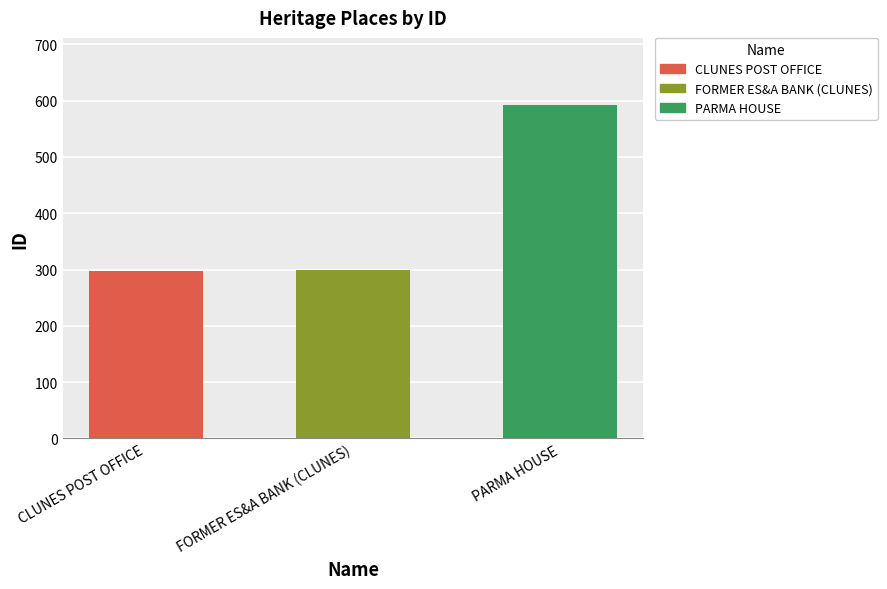

What is the average value?

397